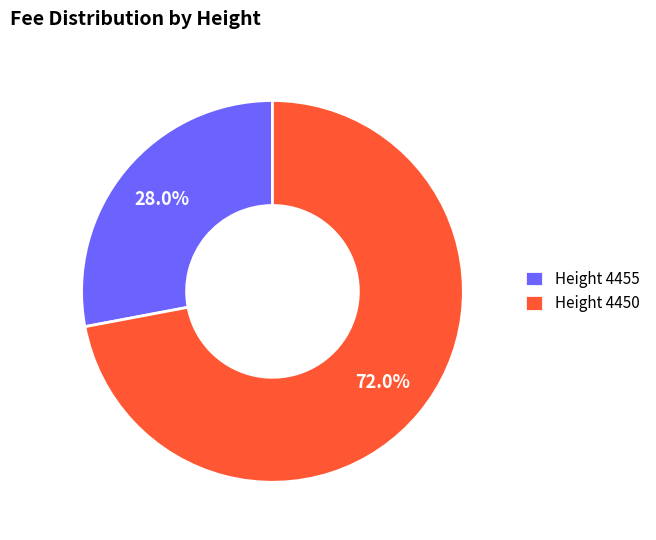

Does Height 4455 represent more than half of the total?

No